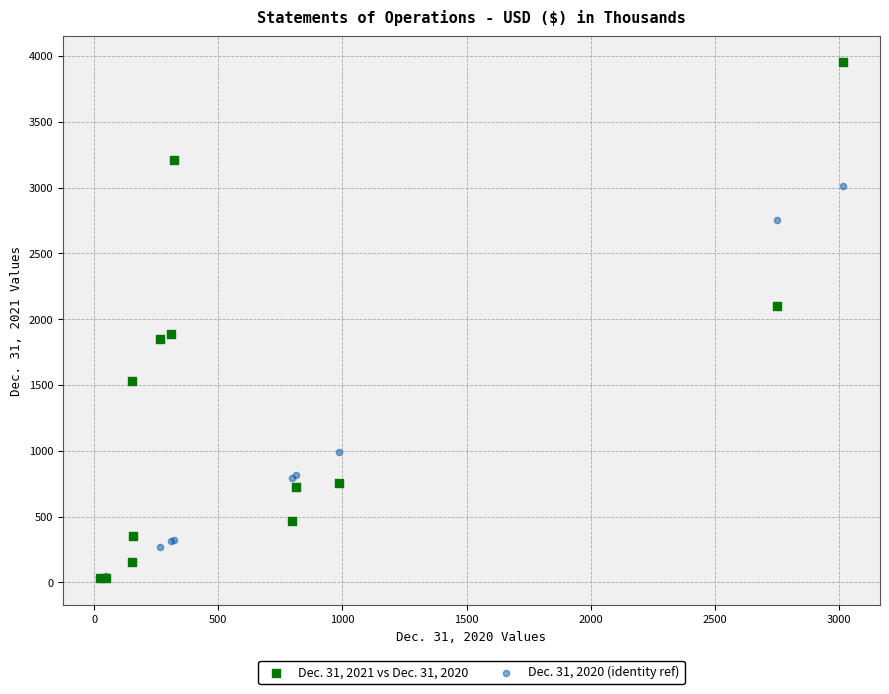

Which series contains the highest Y value?

Dec. 31, 2021 vs Dec. 31, 2020